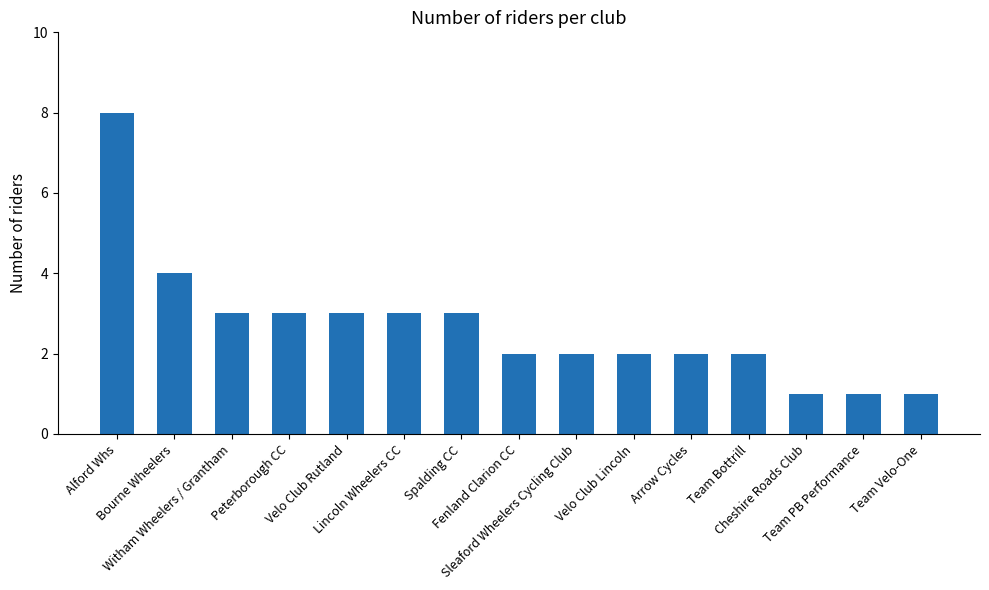

What is the value of the 13th bar from the left?

1